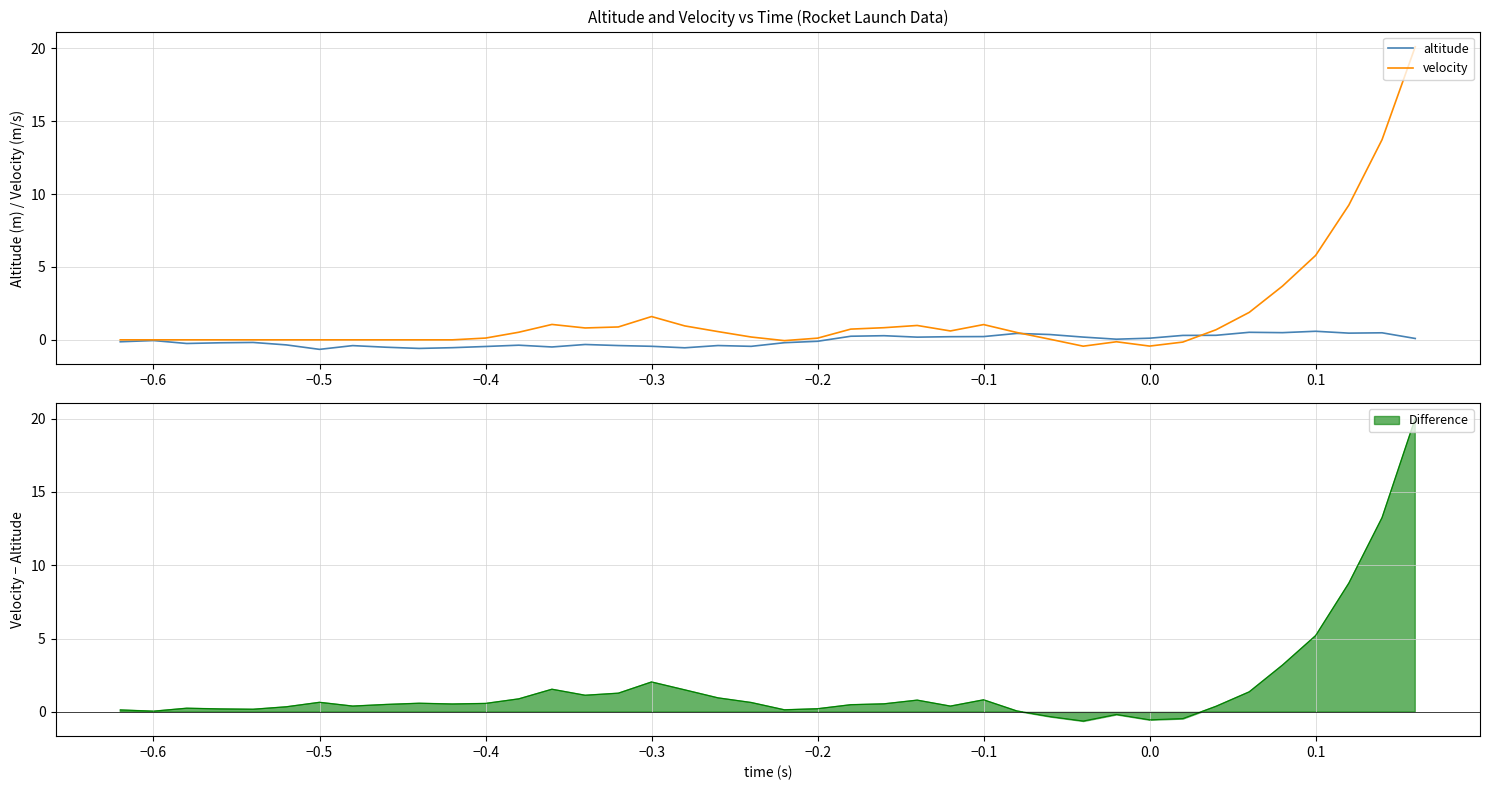

What position from the left is −0.1?

27